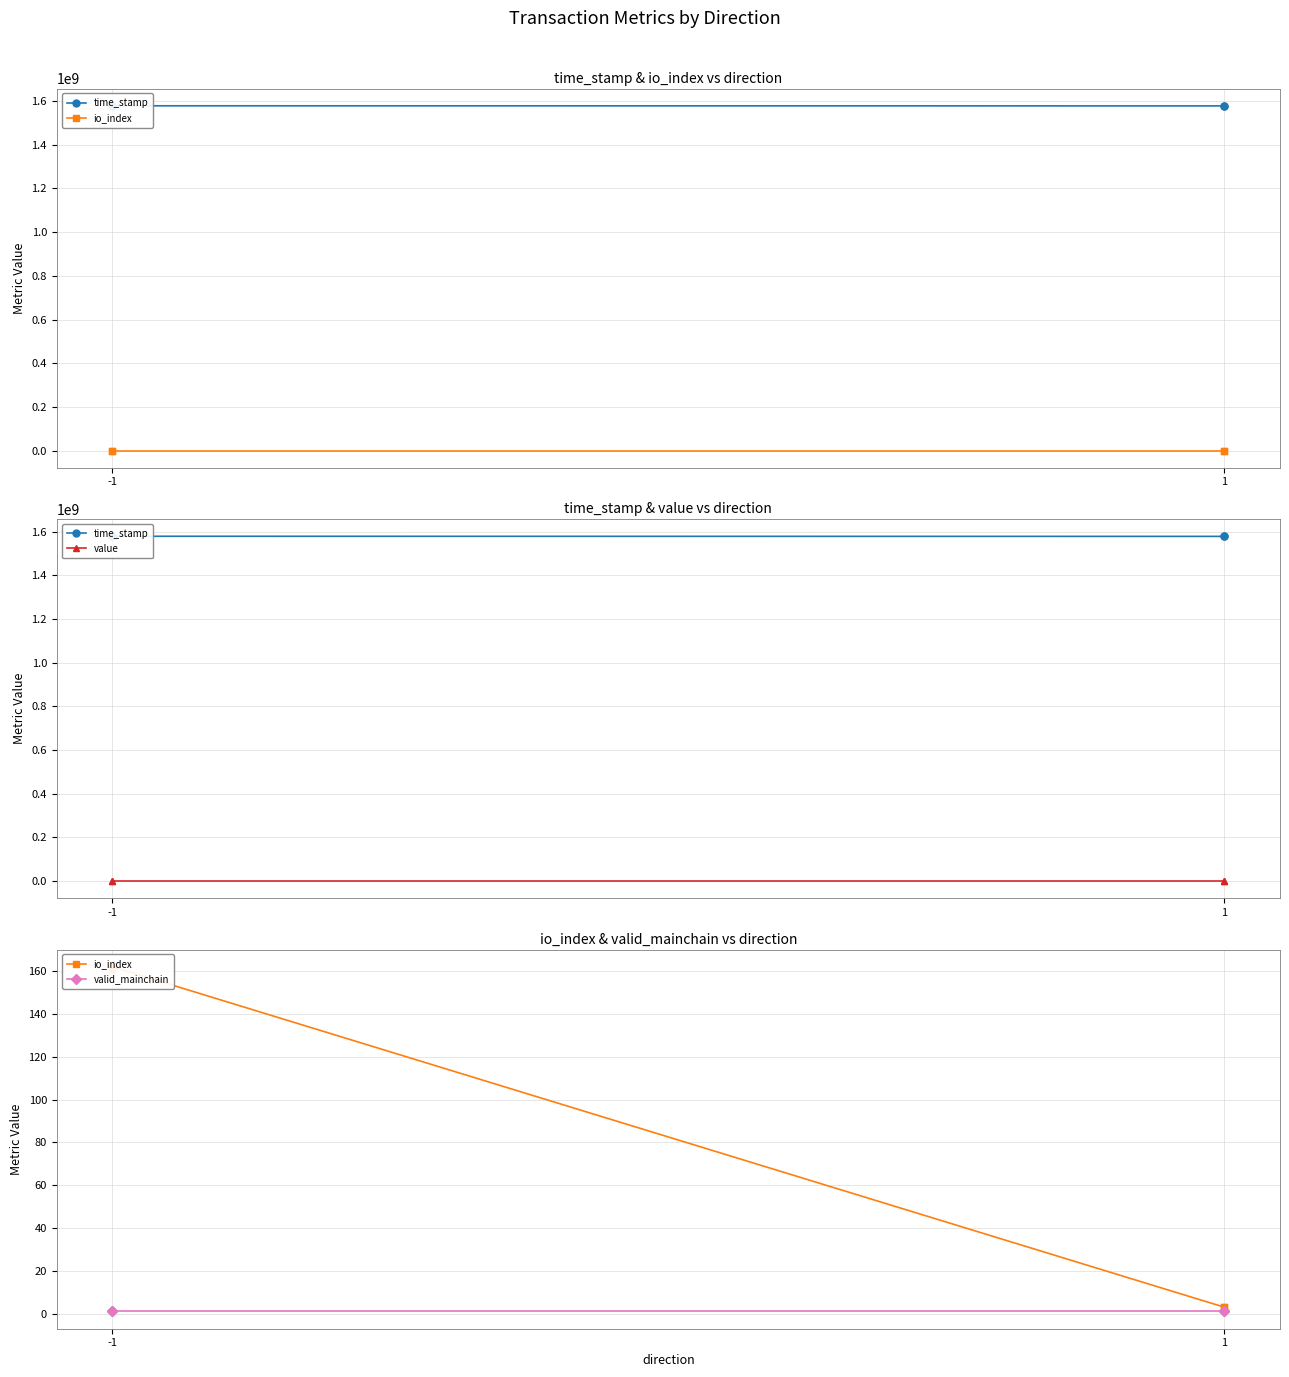

Is the value of valid_mainchain at 1 greater than the value of io_index at -1?

No